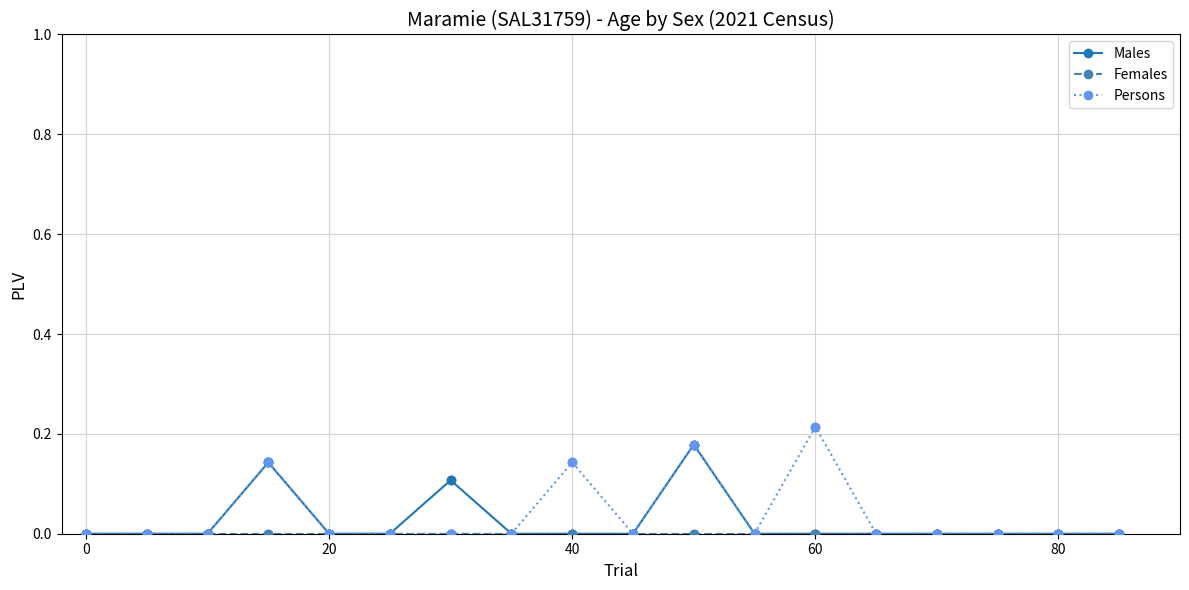

True or false: Males has more than 1 points higher than both neighbors.

True